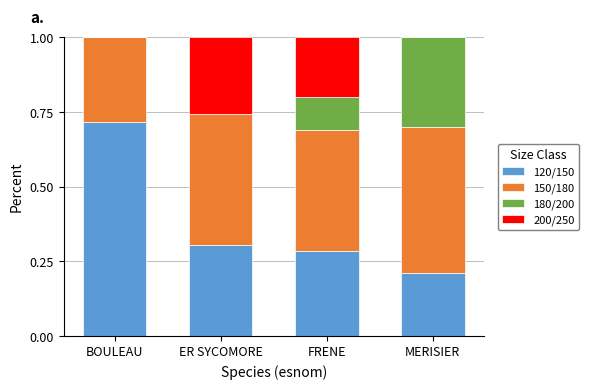

True or false: 120/150 has a value of 0.1 at FRENE.

False